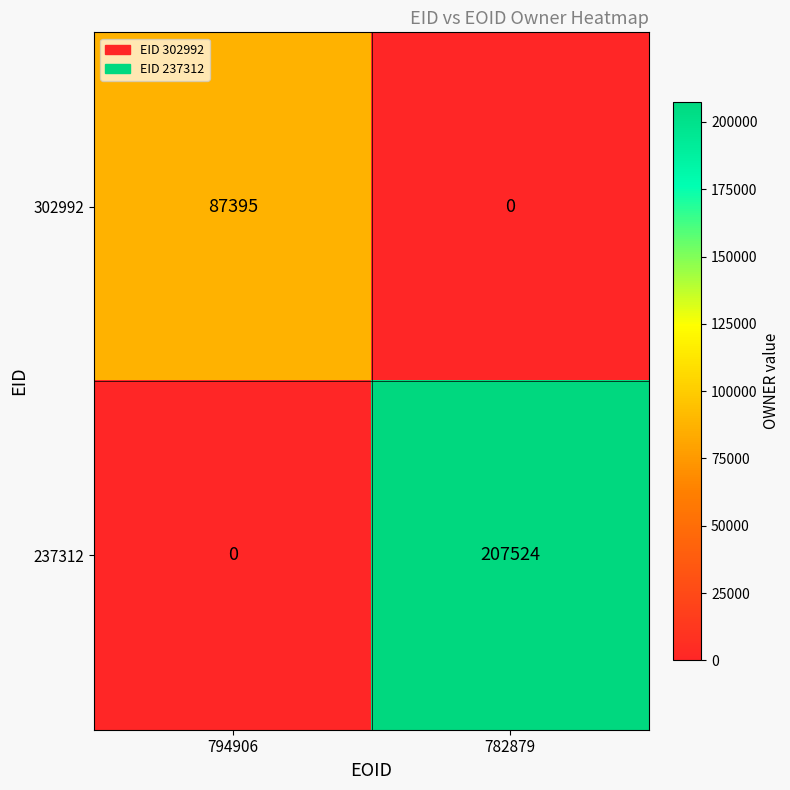

What is the greatest value displayed?

207524